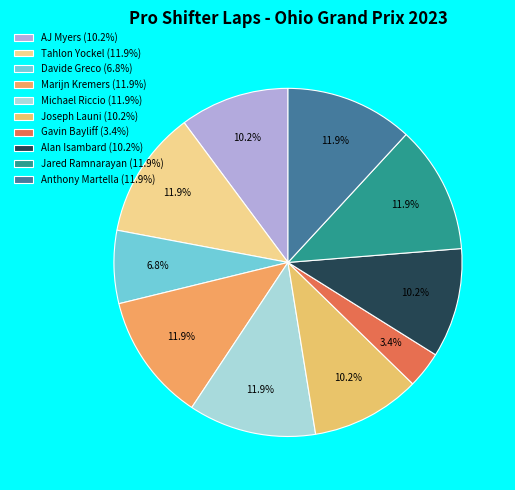

Do AJ Myers and Anthony Martella together represent more than half of the pie?

No